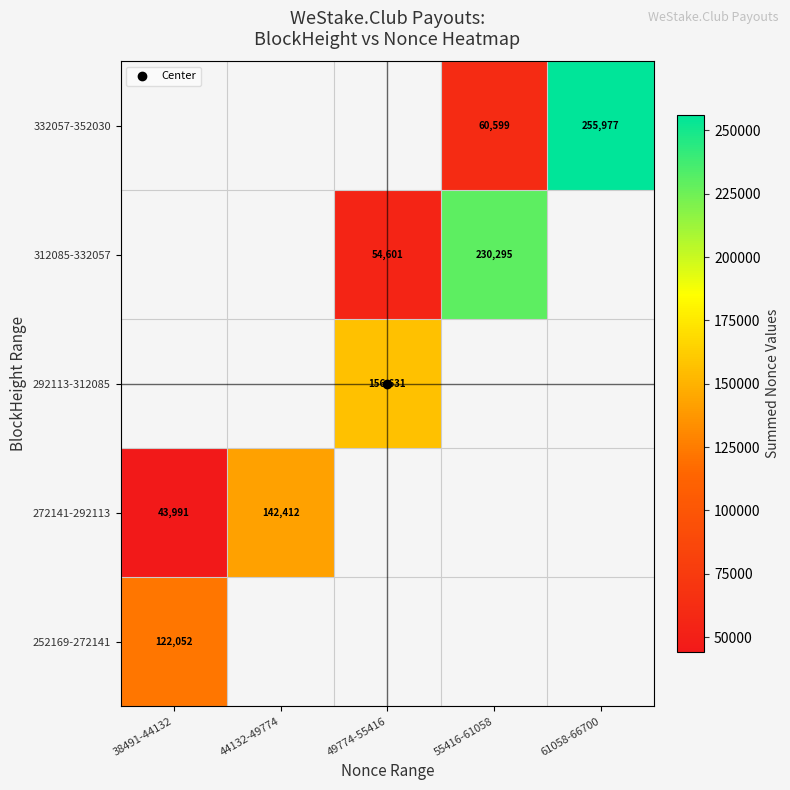

What is the minimum value shown in the chart?

43991.0